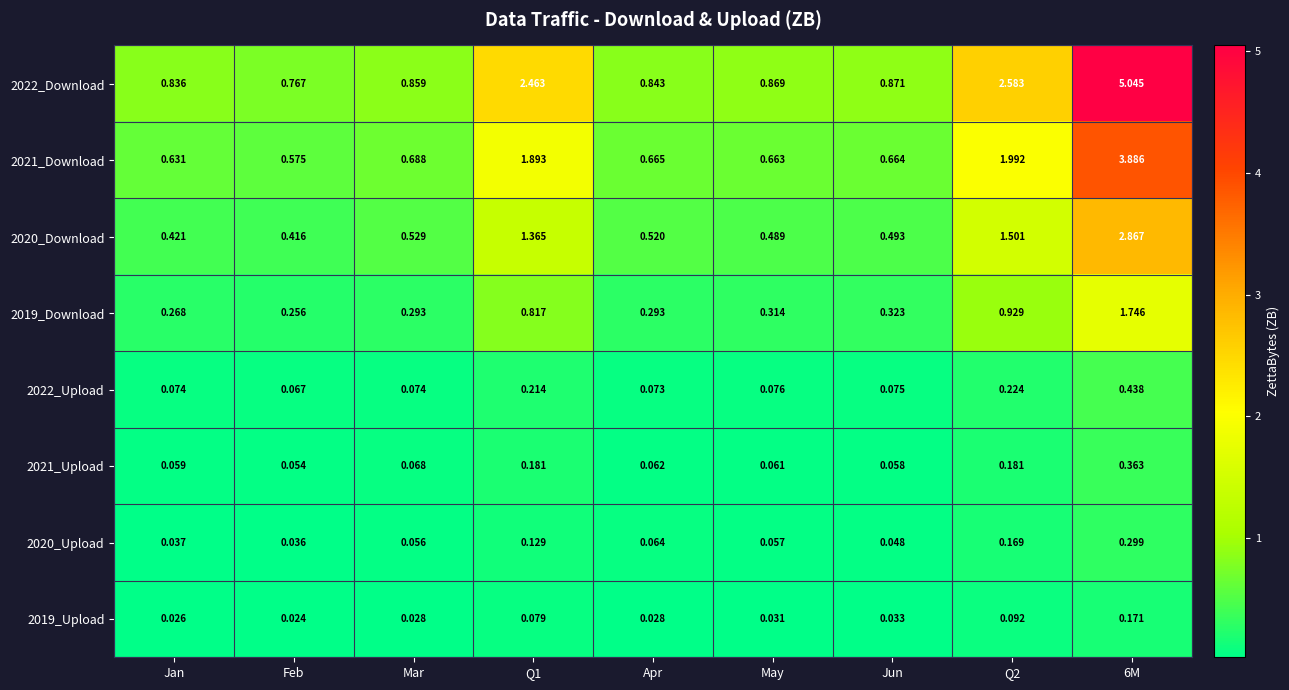

What is the total value across all series at Apr?

2.5